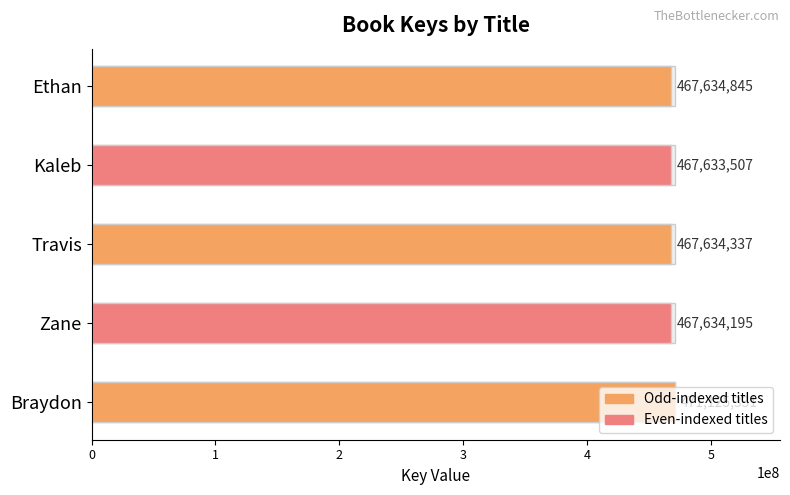

List the labels in order of value, largest first.

Braydon, Ethan, Travis, Zane, Kaleb